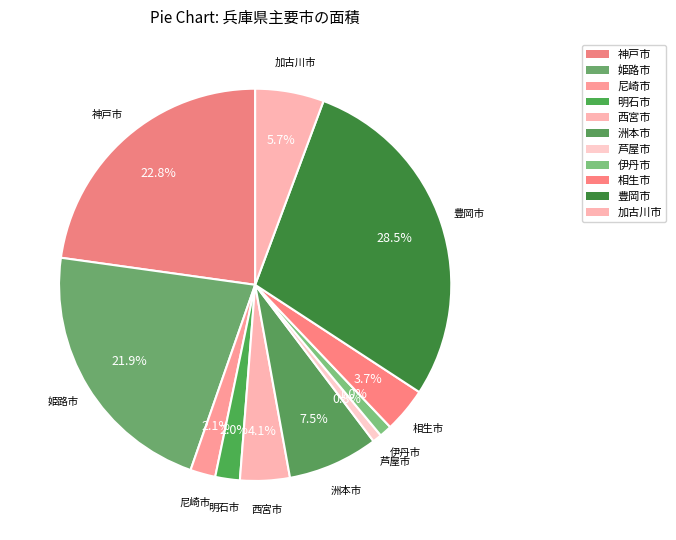

True or false: 芦屋市 accounts for 11% of the total.

False